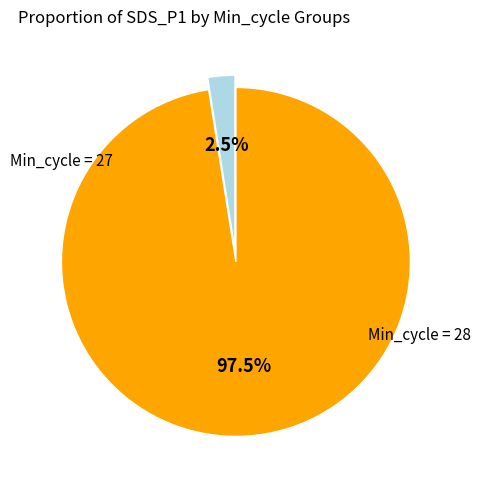

How many segments does this pie chart have?

2